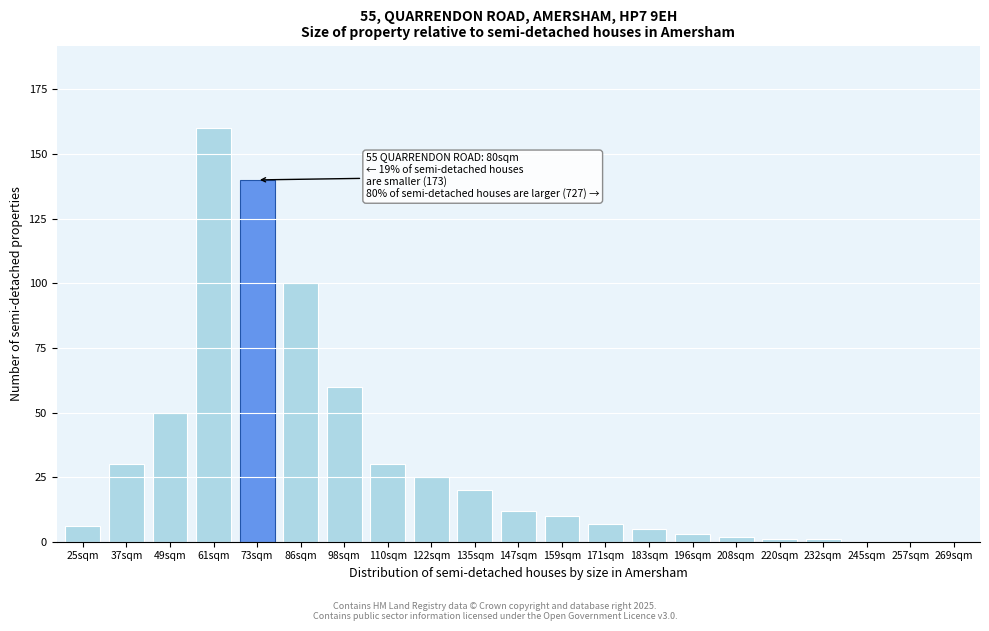

Reading left to right, list all the values displayed in this chart.

25sqm=6	37sqm=30	49sqm=50	61sqm=160	73sqm=140	86sqm=100	98sqm=60	110sqm=30	122sqm=25	135sqm=20	147sqm=12	159sqm=10	171sqm=7	183sqm=5	196sqm=3	208sqm=2	220sqm=1	232sqm=1	245sqm=0	257sqm=0	269sqm=0